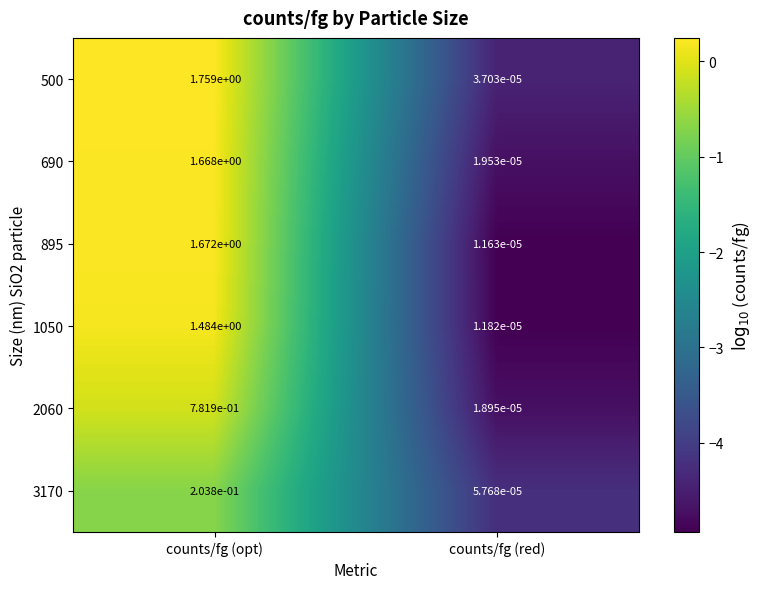

Between counts/fg (opt) and counts/fg (red), which series saw the biggest shift?

500